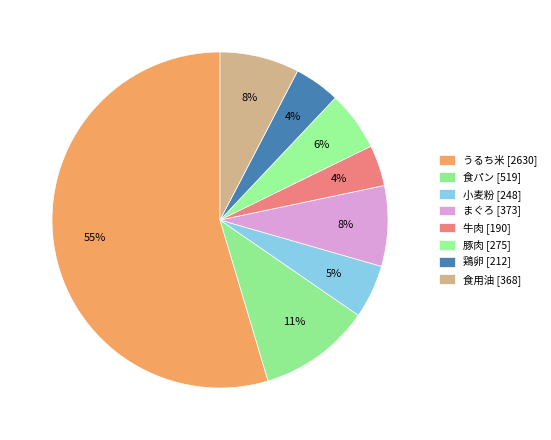

How many segments does this pie chart have?

8